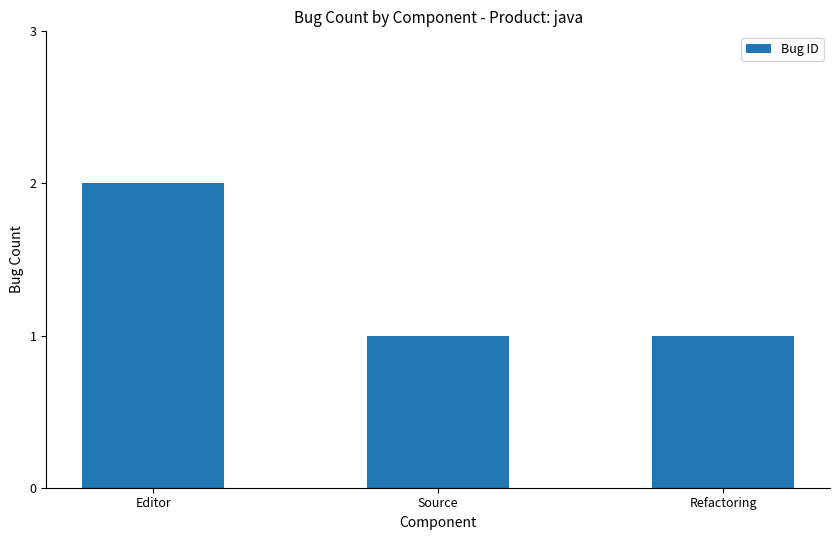

What value does the data have at Refactoring?

1